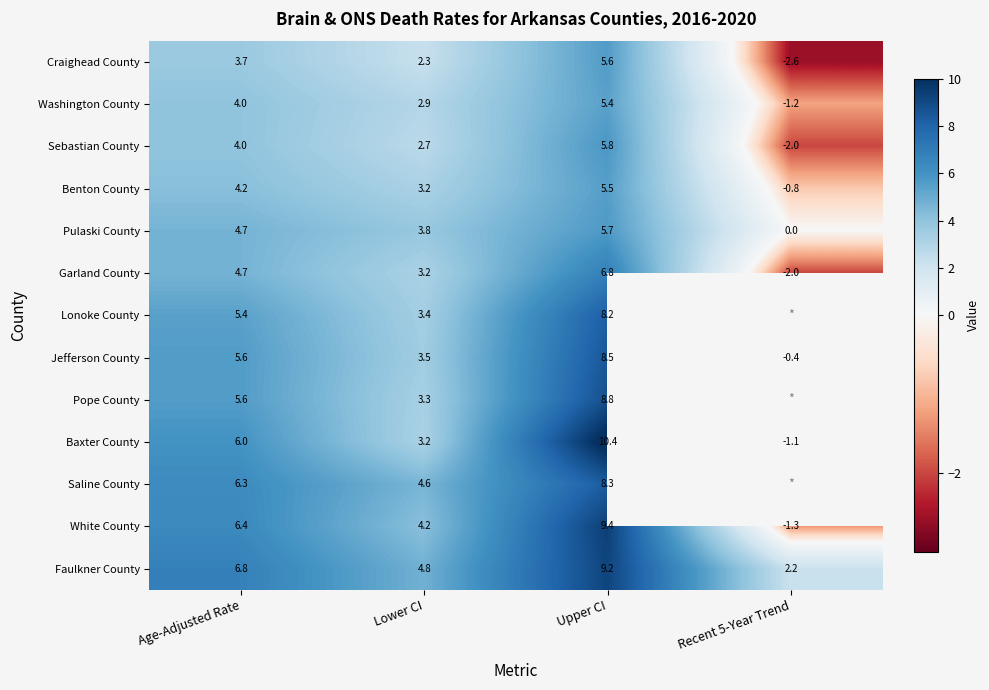

Which category has the highest value in the Pulaski County series?

Upper CI